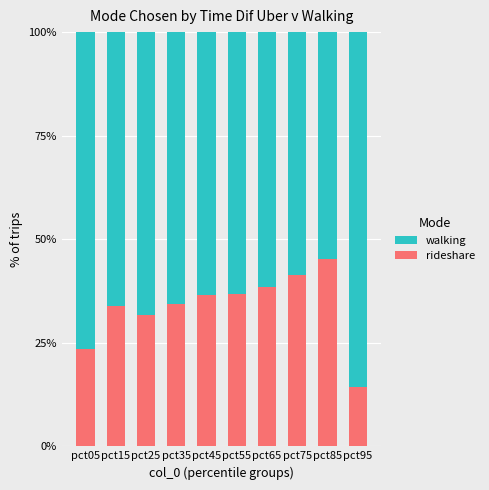

Which category has the lowest value in the rideshare series?

pct95